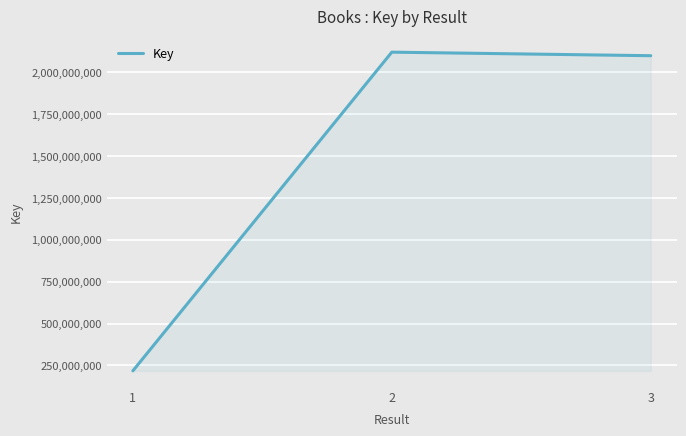

List the labels in order of value, smallest first.

1, 3, 2